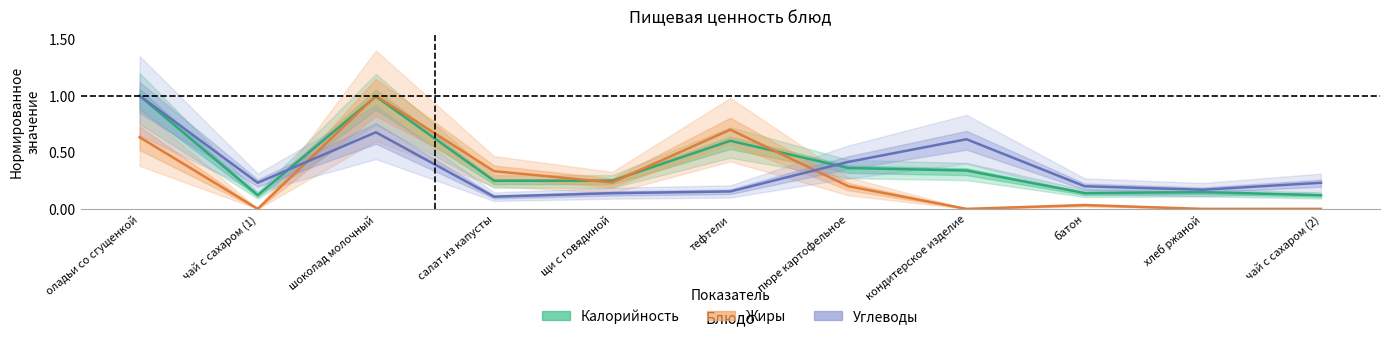

Rank the series by their average value, from highest to lowest.

Калорийность, Углеводы, Жиры